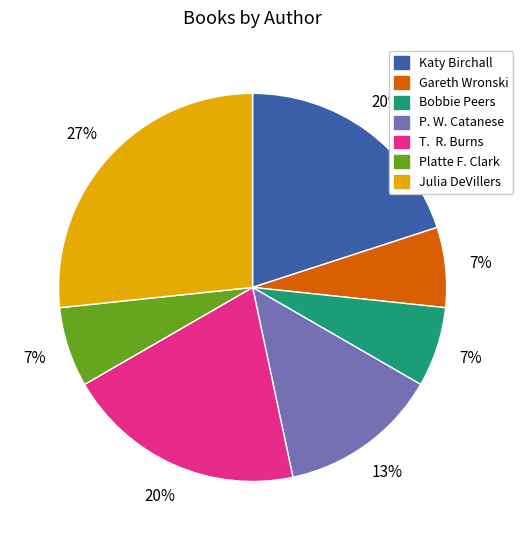

Does Platte F. Clark represent more than half of the total?

No